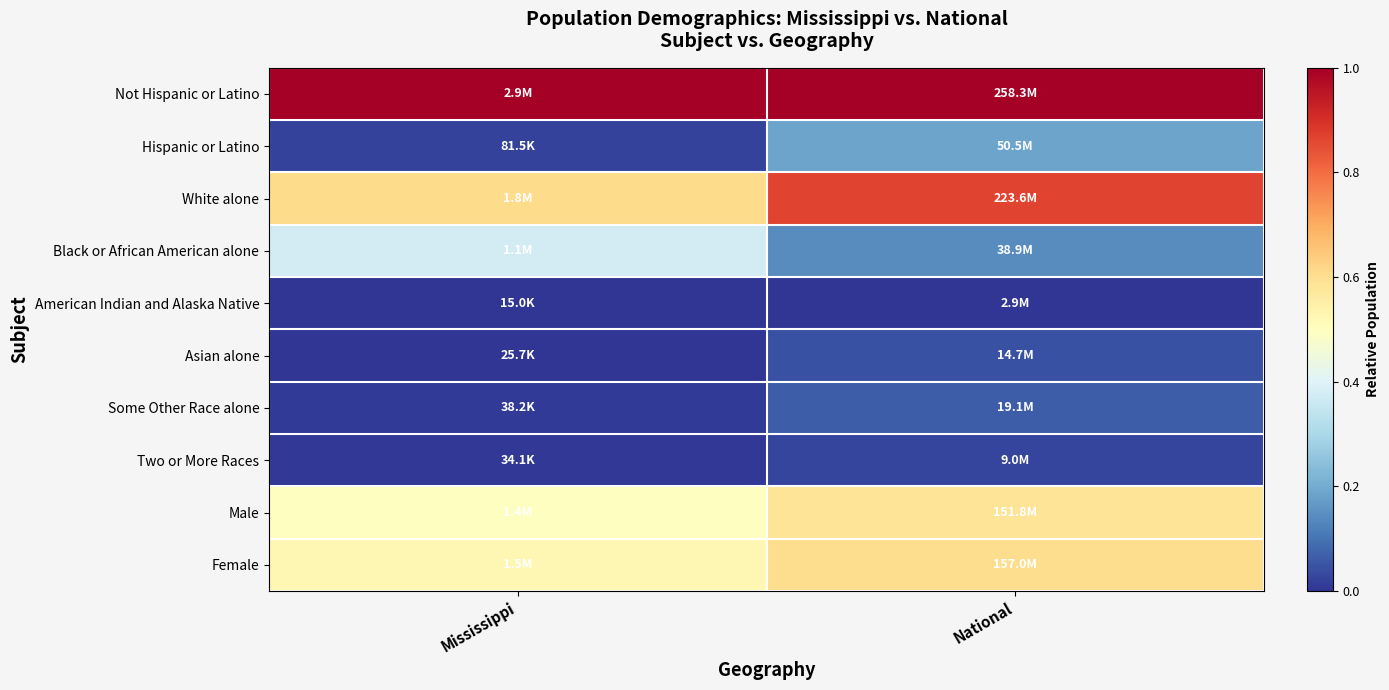

What is the total value across all series at National?

3.5